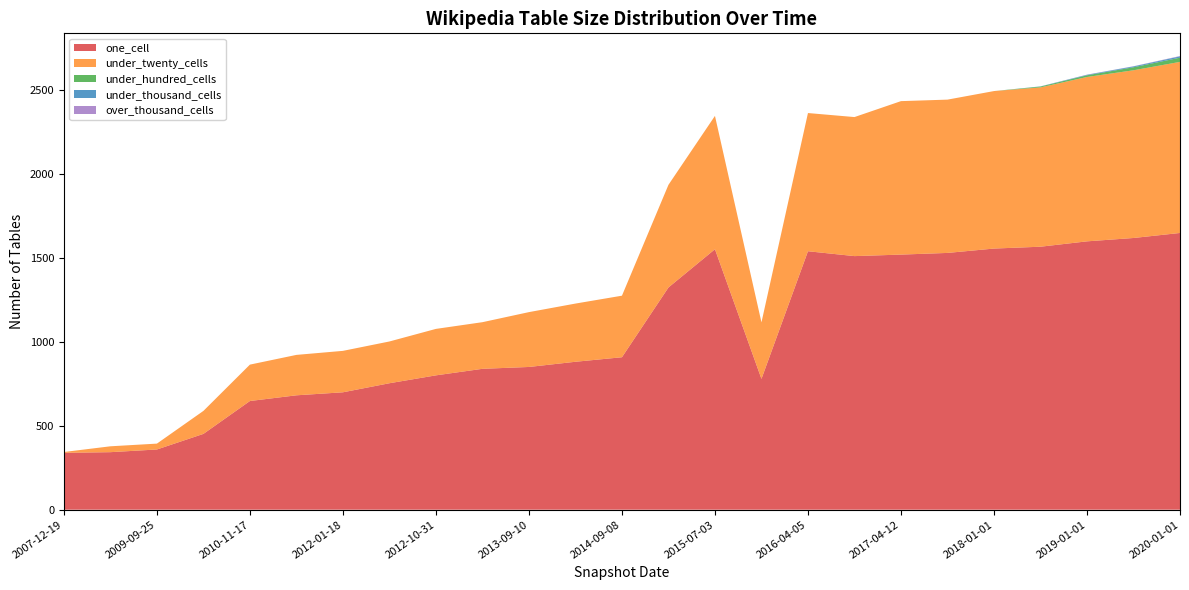

Reading left to right, extract all data points from this chart.

one_cell: 2007-12-19=339	2008-06-27=343	2009-09-25=359	2010-07-26=452	2010-11-17=648	2011-06-10=682	2012-01-18=700	2012-07-13=754	2012-10-31=801	2013-02-20=840	2013-09-10=851	2014-03-28=882	2014-09-08=909	2015-01-19=1325	2015-07-03=1553	2016-01-04=780	2016-04-05=1541	2016-10-07=1512	2017-04-12=1521	2017-10-12=1531	2018-01-01=1557	2018-06-01=1568	2019-01-01=1600	2019-06-01=1620	2020-01-01=1650
under_twenty_cells: 2007-12-19=5	2008-06-27=35	2009-09-25=35	2010-07-26=137	2010-11-17=217	2011-06-10=241	2012-01-18=247	2012-07-13=249	2012-10-31=277	2013-02-20=278	2013-09-10=327	2014-03-28=347	2014-09-08=367	2015-01-19=612	2015-07-03=795	2016-01-04=337	2016-04-05=824	2016-10-07=829	2017-04-12=915	2017-10-12=914	2018-01-01=939	2018-06-01=950	2019-01-01=980	2019-06-01=1000	2020-01-01=1020
under_hundred_cells: 2007-12-19=0	2008-06-27=0	2009-09-25=0	2010-07-26=0	2010-11-17=0	2011-06-10=0	2012-01-18=0	2012-07-13=0	2012-10-31=0	2013-02-20=0	2013-09-10=0	2014-03-28=0	2014-09-08=0	2015-01-19=0	2015-07-03=0	2016-01-04=0	2016-04-05=0	2016-10-07=0	2017-04-12=0	2017-10-12=0	2018-01-01=0	2018-06-01=5	2019-01-01=10	2019-06-01=18	2020-01-01=25
under_thousand_cells: 2007-12-19=0	2008-06-27=0	2009-09-25=0	2010-07-26=0	2010-11-17=0	2011-06-10=0	2012-01-18=0	2012-07-13=0	2012-10-31=0	2013-02-20=0	2013-09-10=0	2014-03-28=0	2014-09-08=0	2015-01-19=0	2015-07-03=0	2016-01-04=0	2016-04-05=0	2016-10-07=0	2017-04-12=0	2017-10-12=0	2018-01-01=0	2018-06-01=1	2019-01-01=3	2019-06-01=5	2020-01-01=8
over_thousand_cells: 2007-12-19=0	2008-06-27=0	2009-09-25=0	2010-07-26=0	2010-11-17=0	2011-06-10=0	2012-01-18=0	2012-07-13=0	2012-10-31=0	2013-02-20=0	2013-09-10=0	2014-03-28=0	2014-09-08=0	2015-01-19=0	2015-07-03=0	2016-01-04=0	2016-04-05=0	2016-10-07=0	2017-04-12=0	2017-10-12=0	2018-01-01=0	2018-06-01=0	2019-01-01=1	2019-06-01=1	2020-01-01=2